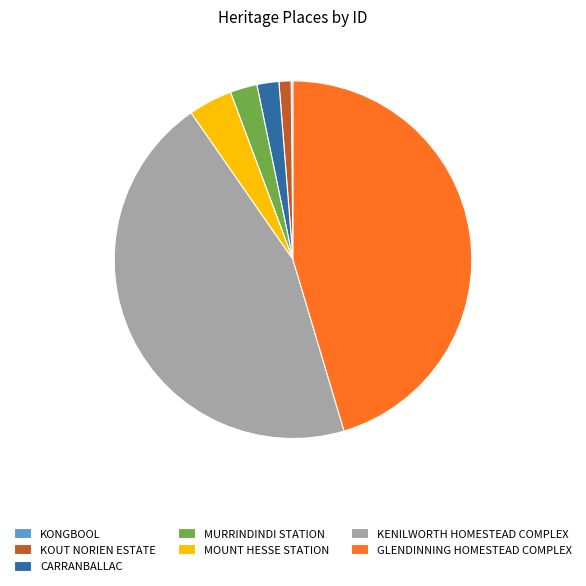

Do GLENDINNING HOMESTEAD COMPLEX and MURRINDINDI STATION together represent more than half of the pie?

No